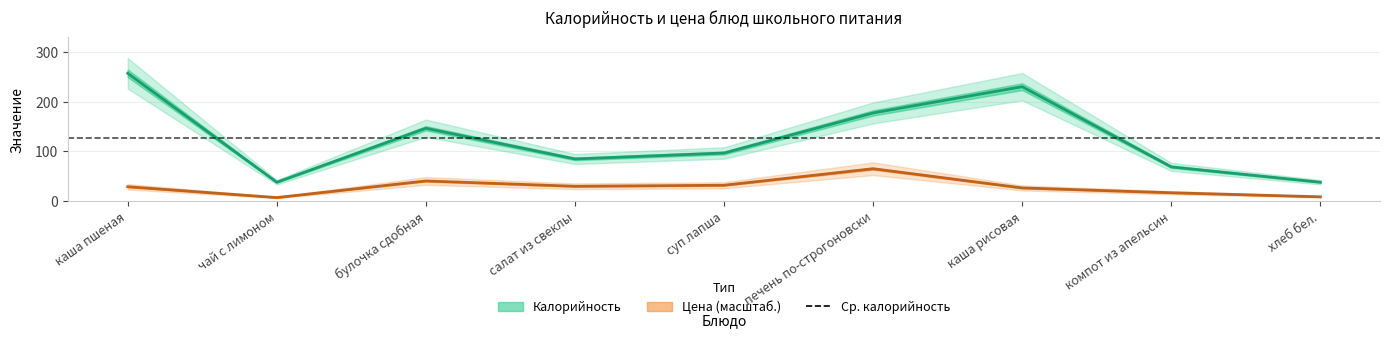

What is the label of the 2nd point from the right?

компот из апельсин